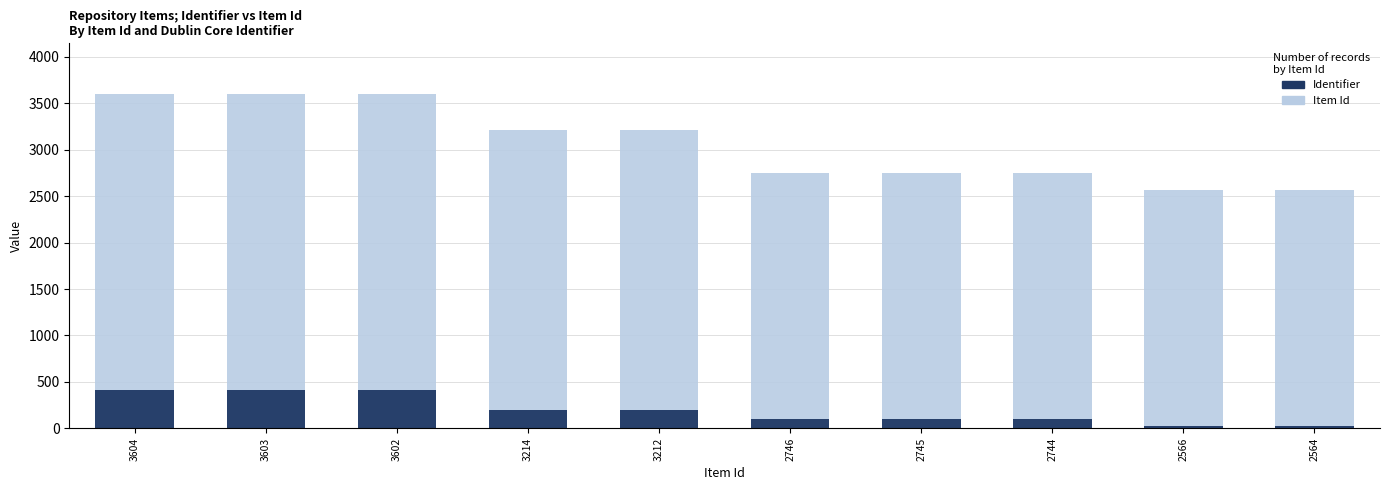

The value of Item Id at 2746 is 2746. True or false?

True